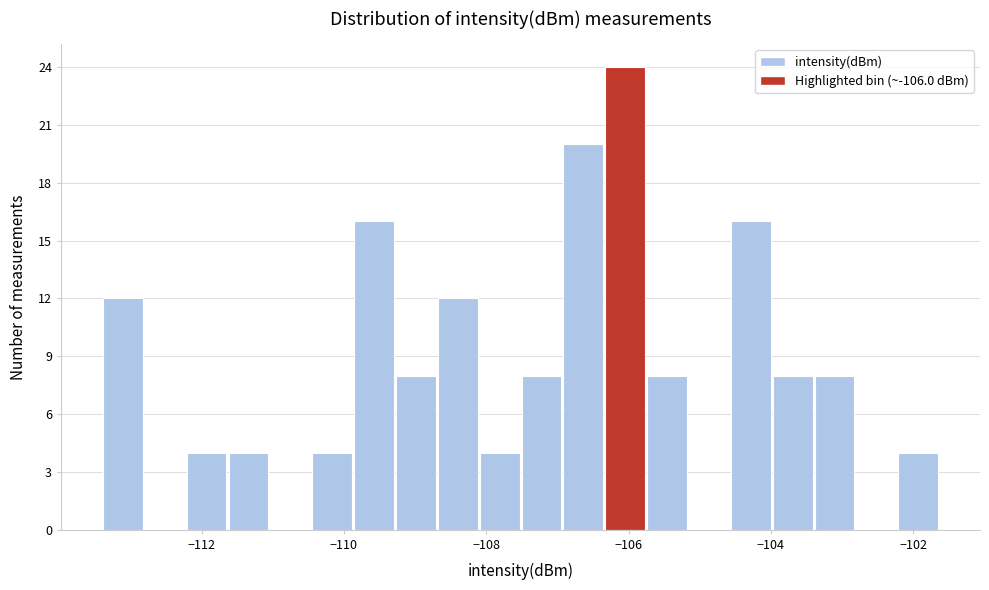

Around what value on the x-axis is the tallest bar? Give the approximate position of its centre, as read against the axis.

-106.0